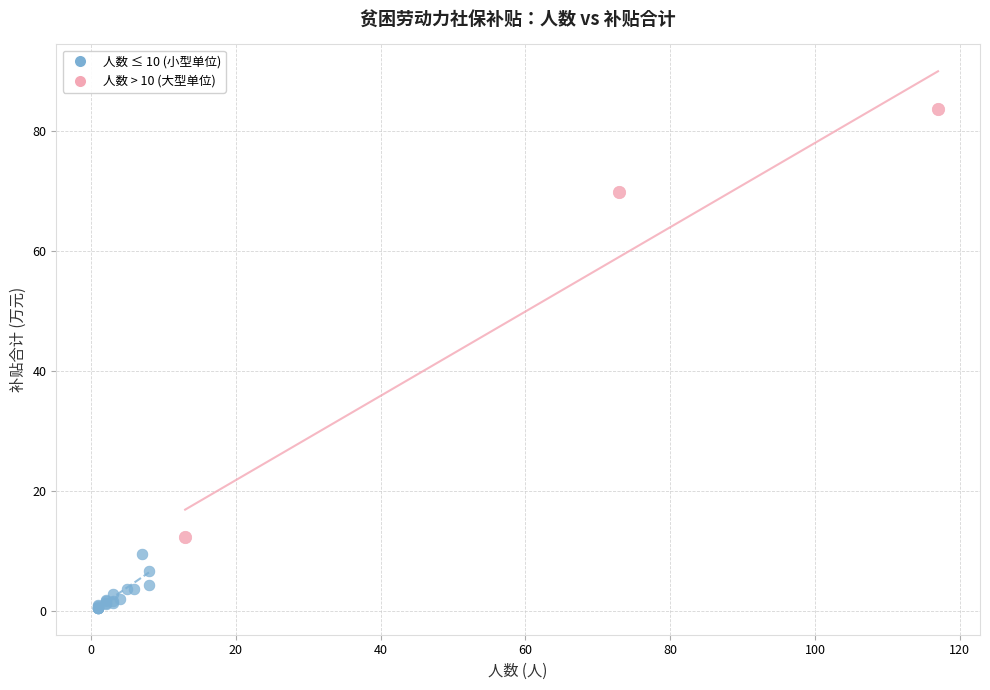

Which series contains the lowest Y value?

人数 ≤ 10 (小型单位)